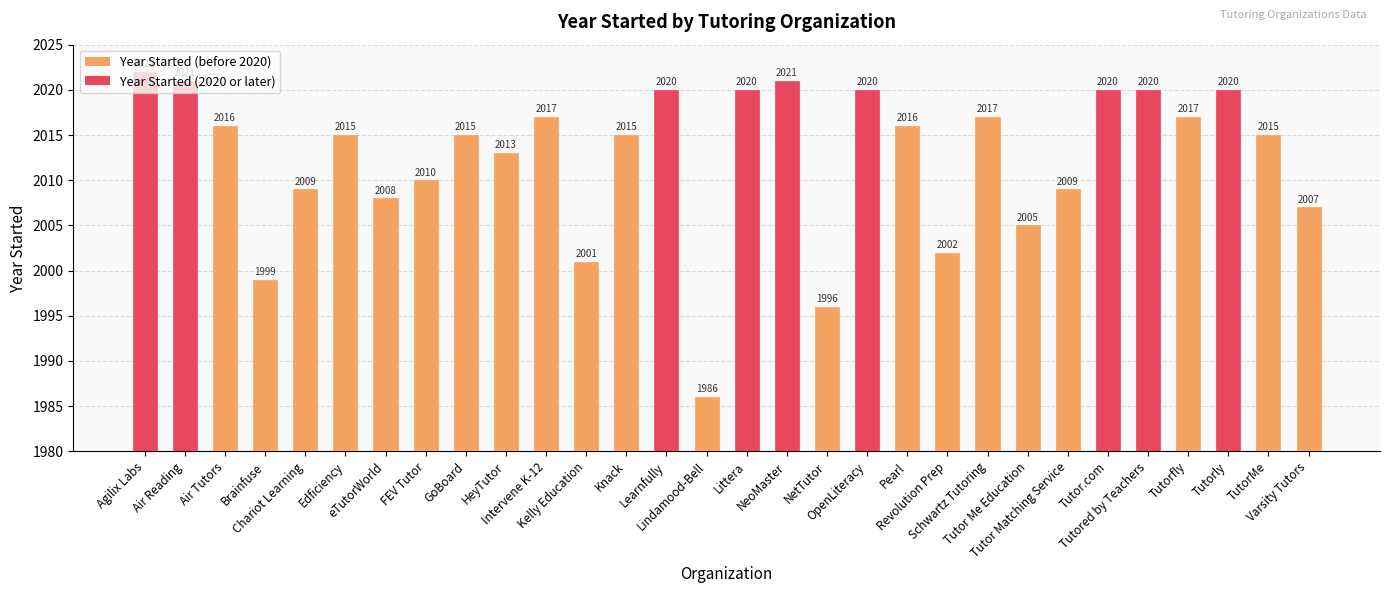

Which category has the lowest value across all series?

Lindamood-Bell